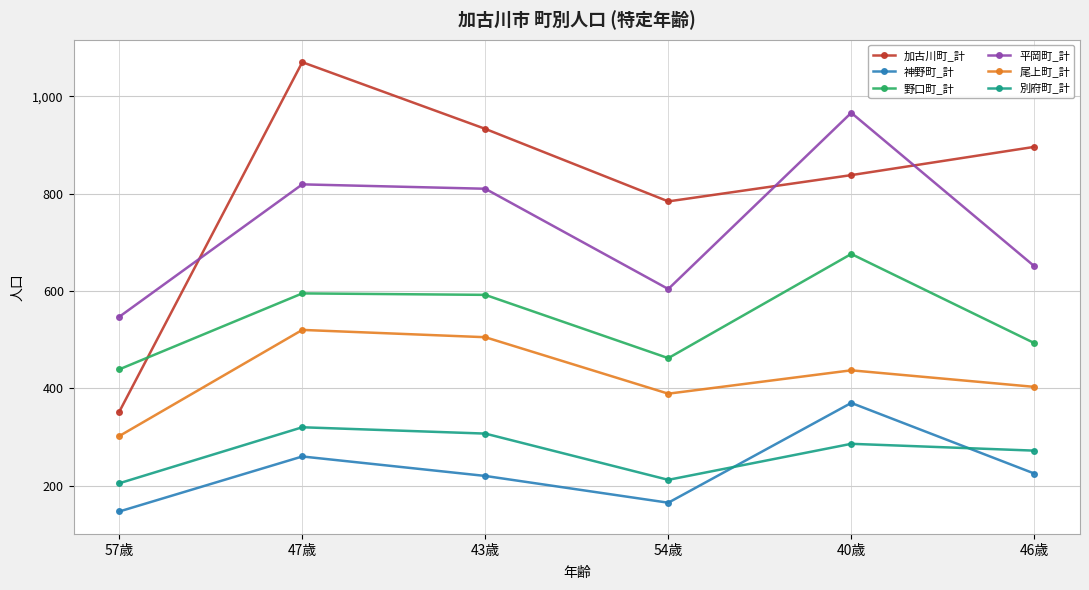

At which label does 神野町_計 reach its minimum?

57歳